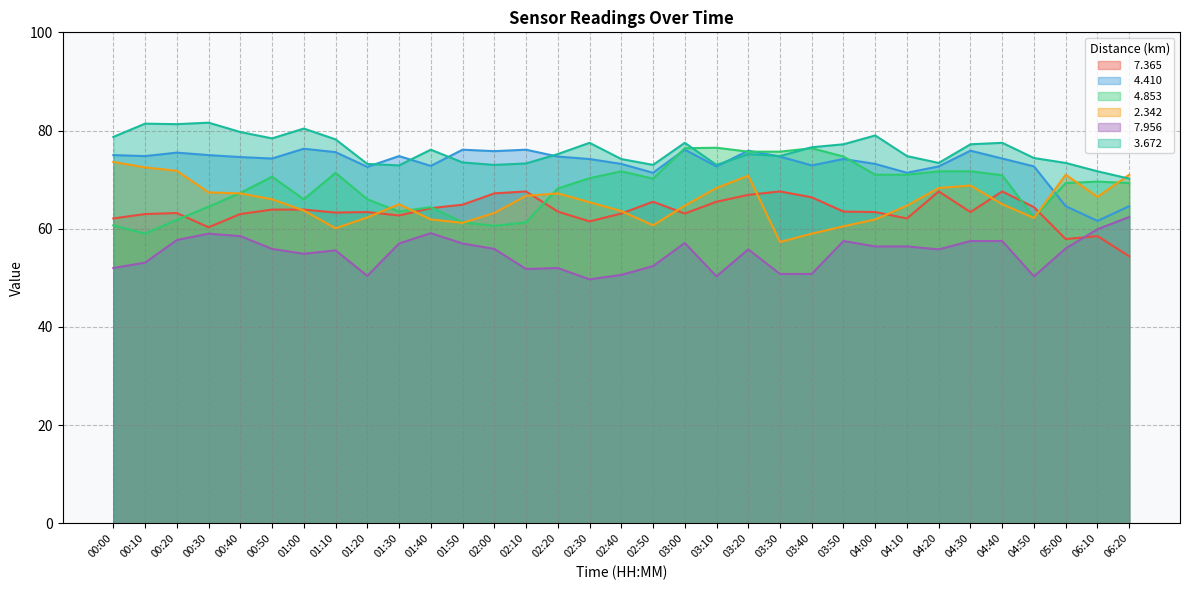

Which series has the largest range (max minus min)?

  4.853